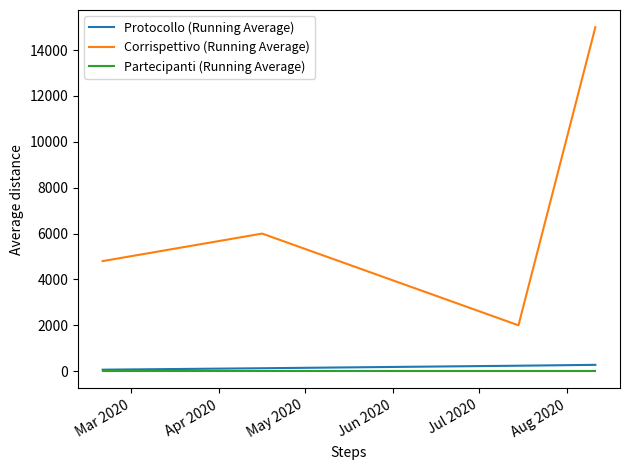

Is this an area chart (filled region under the line)?

No